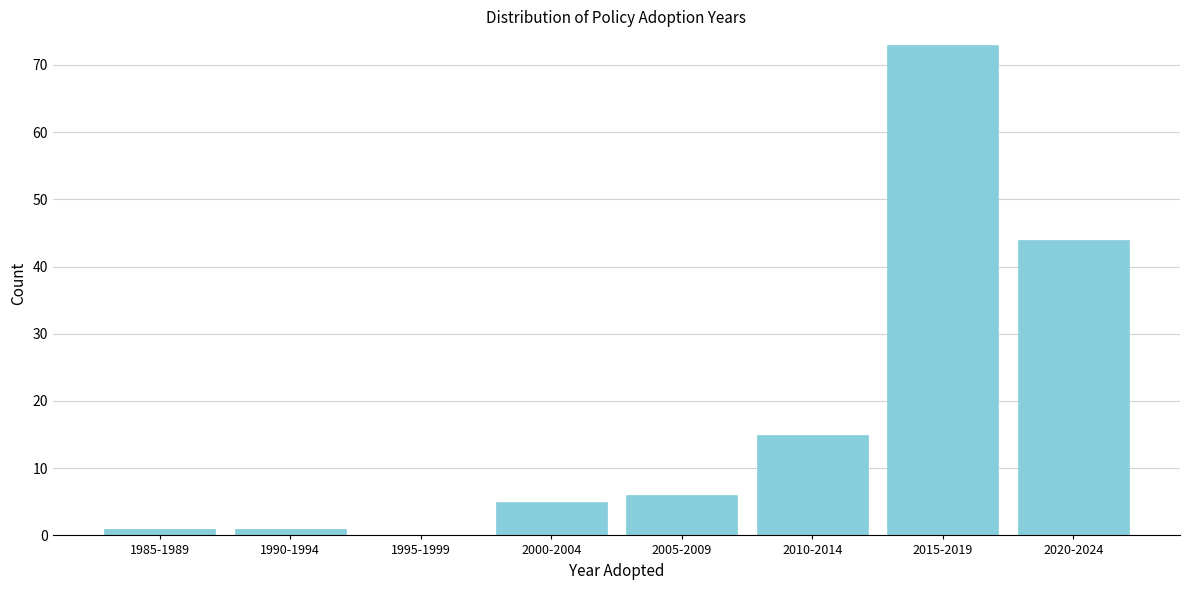

Reading left to right, list all the values displayed in this chart.

1985-1989=1	1990-1994=1	1995-1999=0	2000-2004=5	2005-2009=6	2010-2014=15	2015-2019=73	2020-2024=44